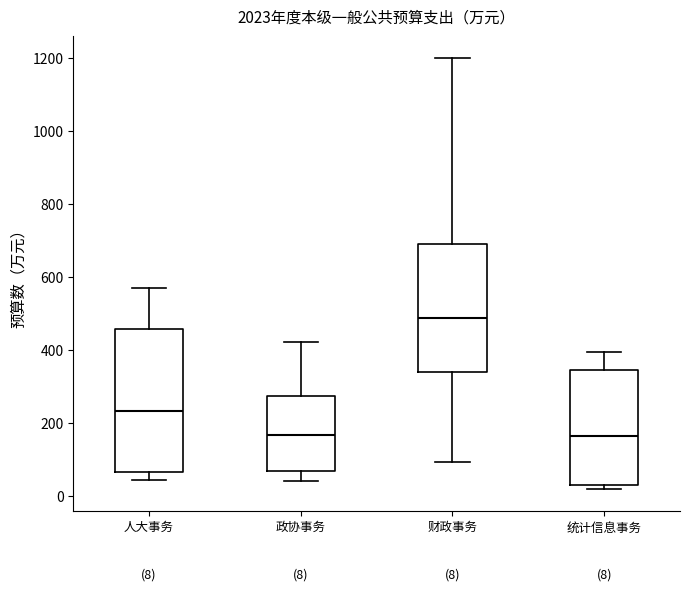

Comparing the boxes themselves (not the whiskers), which one is the tallest?

人大事务